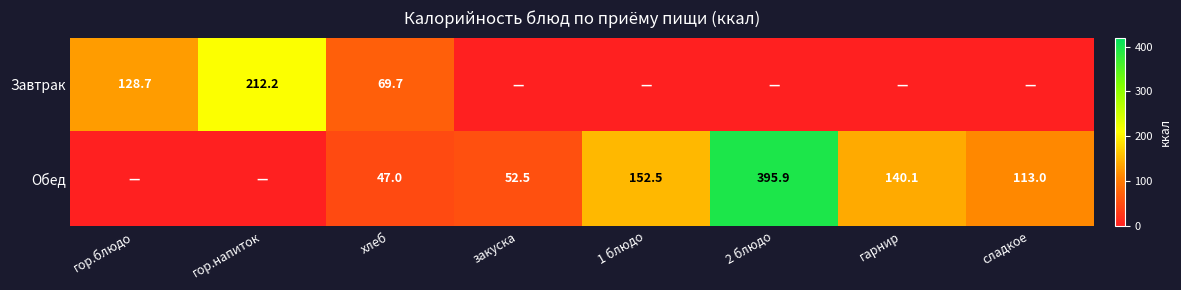

What is the sum of the Обед values at гарнир and 2 блюдо?

536.0